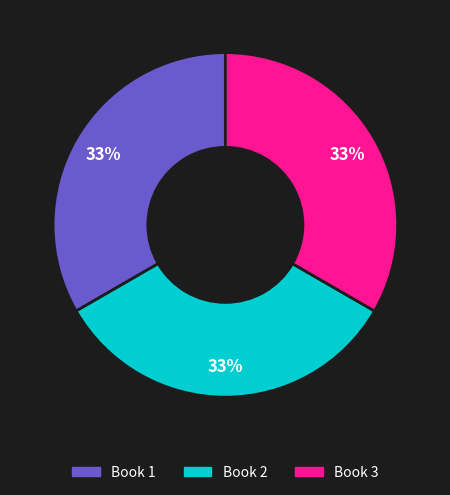

To the nearest percent, what is the average slice percentage?

33%